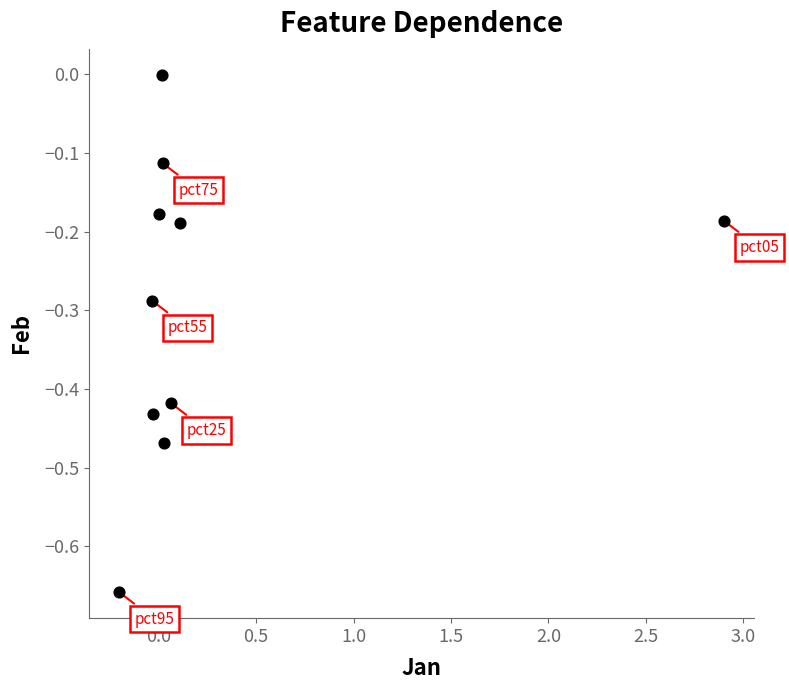

What is the range of Y values (max minus min)?

0.7